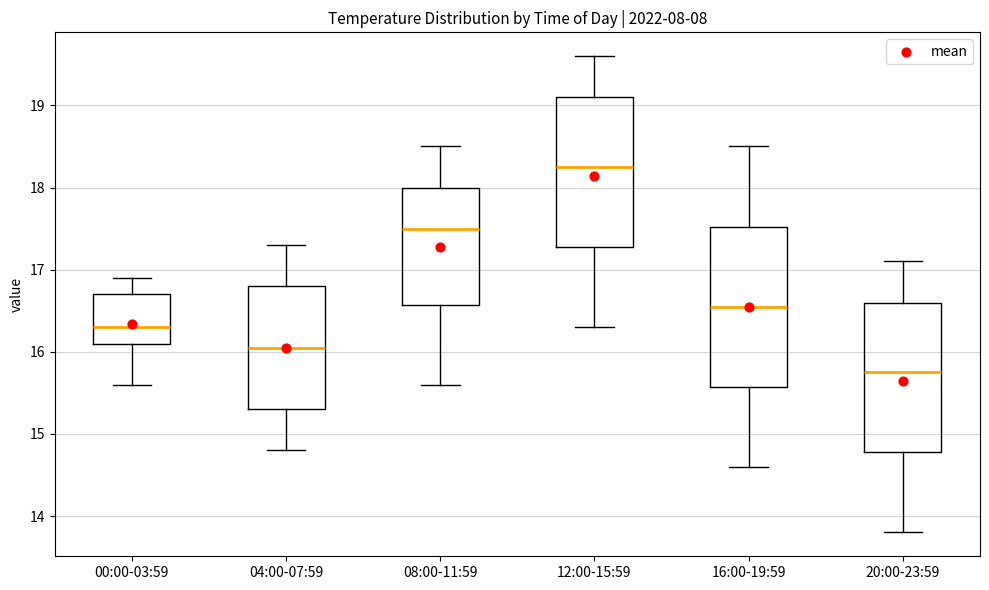

Reading left to right, read every box against the y-axis: the position of its median line, the range the box covers, and the ends of its whiskers. The values are not printed on the chart, so give them approximately, as read against the axis.

00:00-03:59: median 16.3, box 16.1 to 16.7, whiskers 15.6 to 16.9
04:00-07:59: median 16.1, box 15.3 to 16.8, whiskers 14.8 to 17.3
08:00-11:59: median 17.5, box 16.6 to 18.0, whiskers 15.6 to 18.5
12:00-15:59: median 18.3, box 17.3 to 19.1, whiskers 16.3 to 19.6
16:00-19:59: median 16.6, box 15.6 to 17.5, whiskers 14.6 to 18.5
20:00-23:59: median 15.8, box 14.8 to 16.6, whiskers 13.8 to 17.1